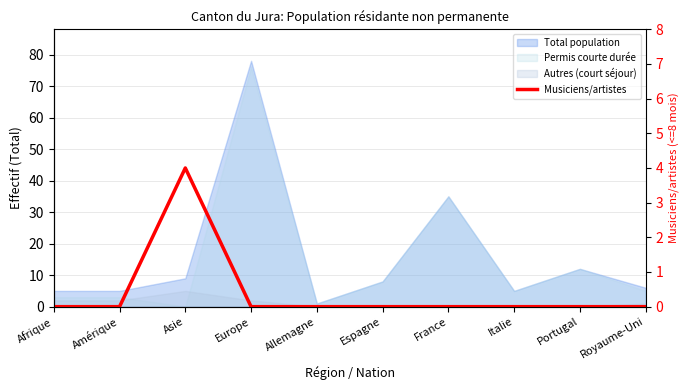

What is the difference between the values at France and Asie?

4